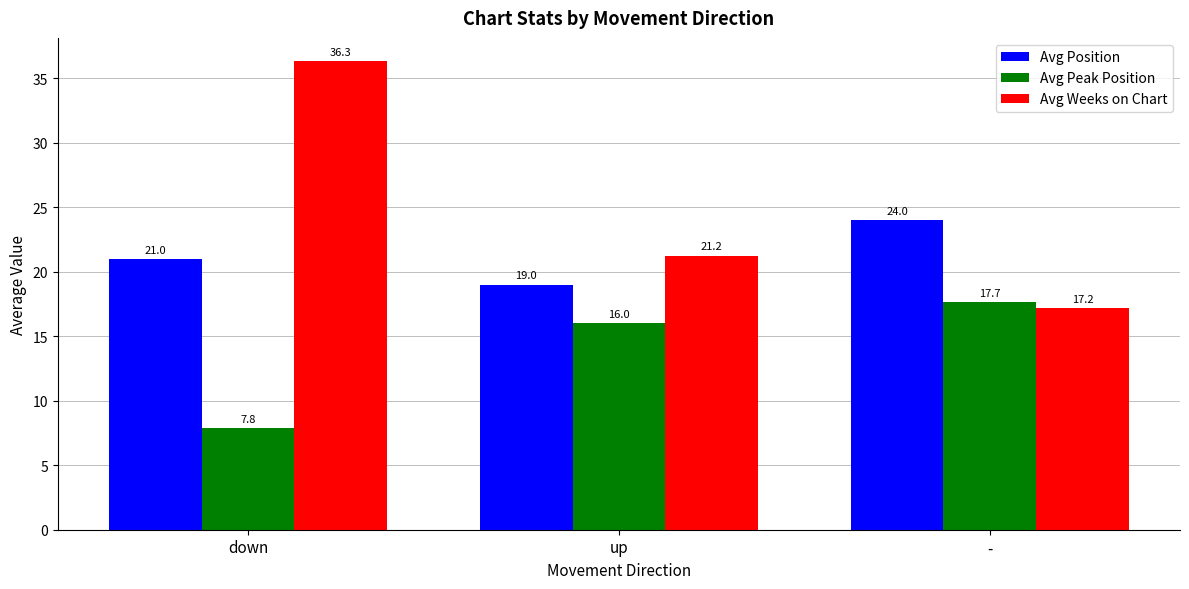

What is the lowest value of the Avg Position series?

19.0